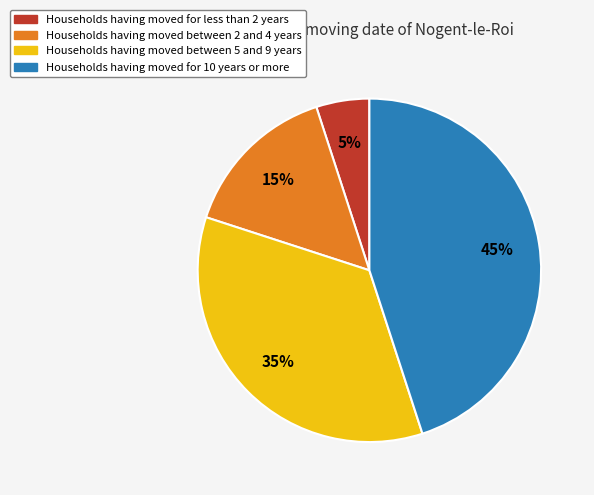

Is there any slice that represents more than half of the pie?

No